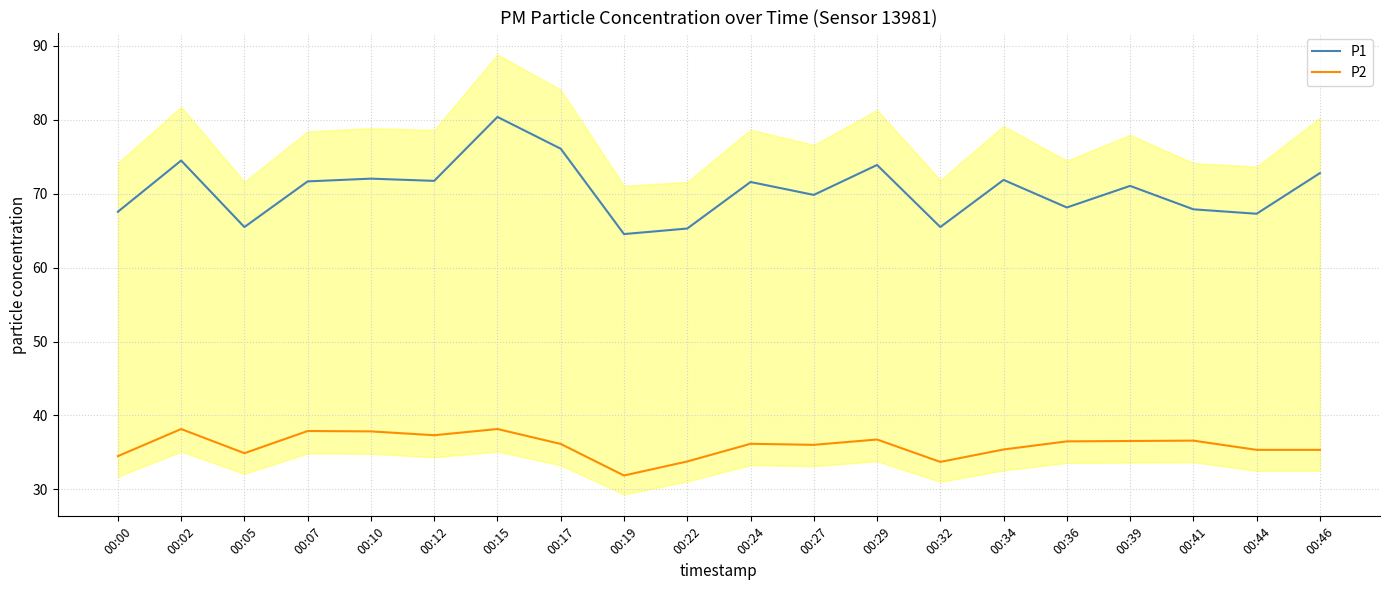

What is the value of the P2 point at the 2nd from the left?

38.2